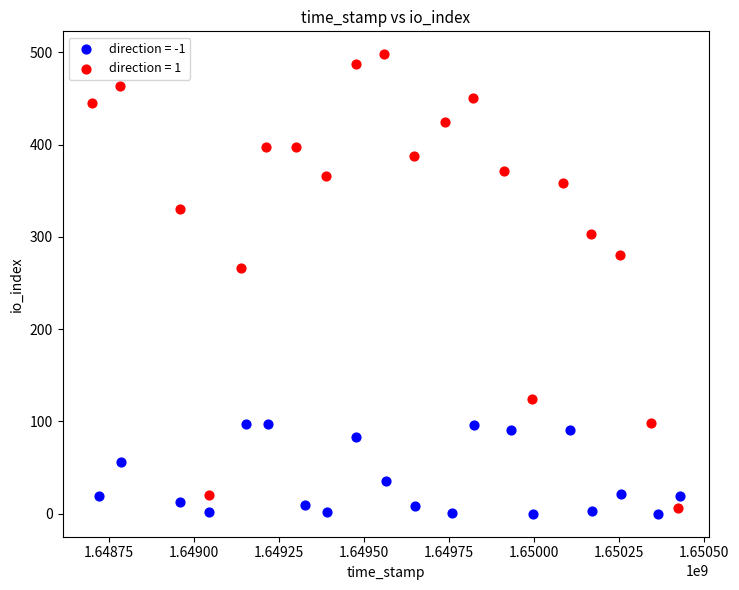

Which series has the widest spread of Y values?

direction = 1